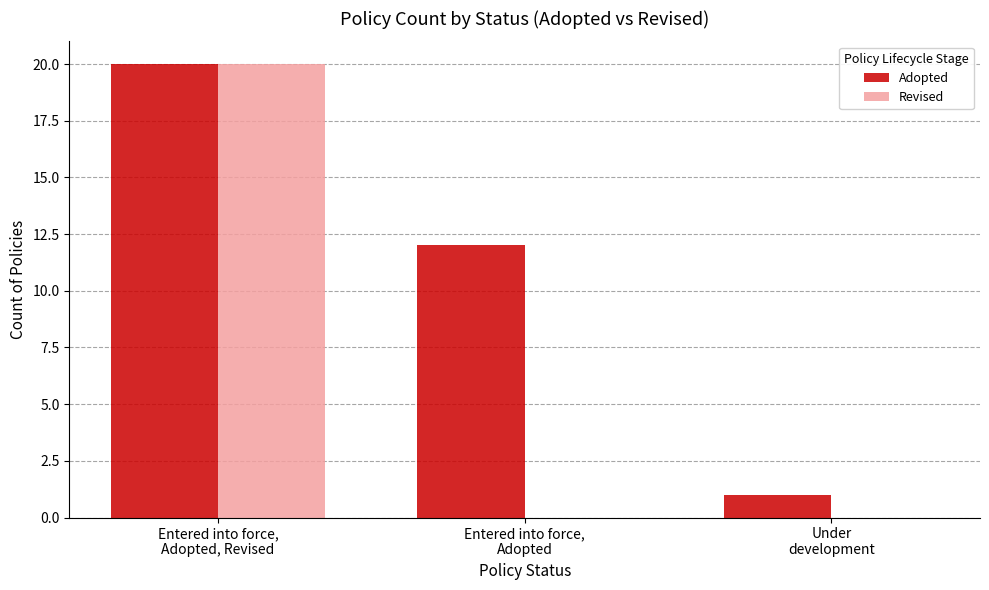

Where is Adopted nearest to the value 10?

Entered into force,
Adopted